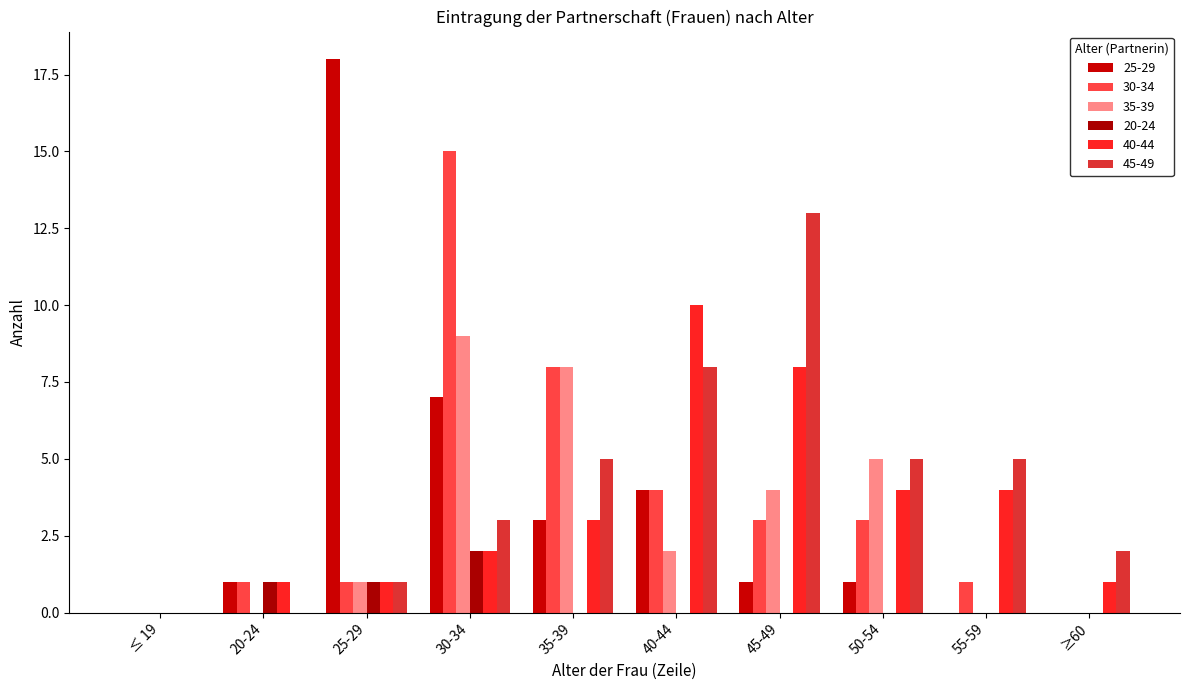

Are the bars horizontal?

No